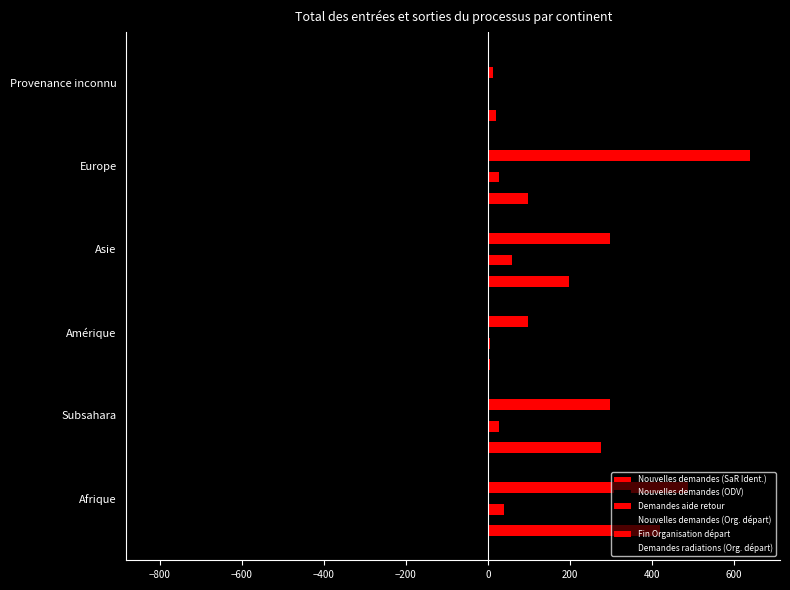

How many values in the Nouvelles demandes (ODV) series exceed -109?

2